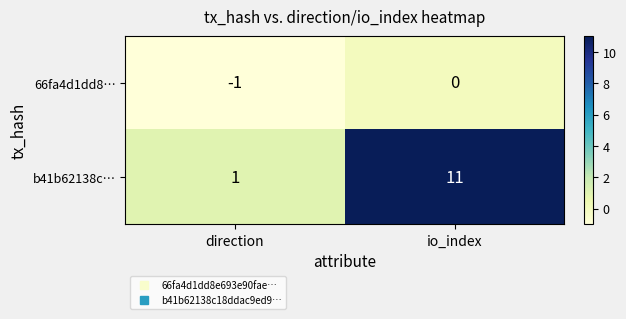

The b41b62138c… series shows 1 at direction. True or false?

True